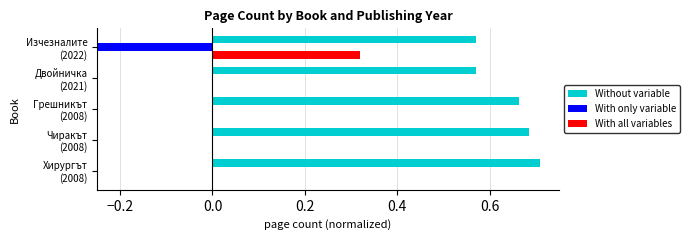

True or false: With only variable has a value of -0.4 at Изчезналите (2022).

False